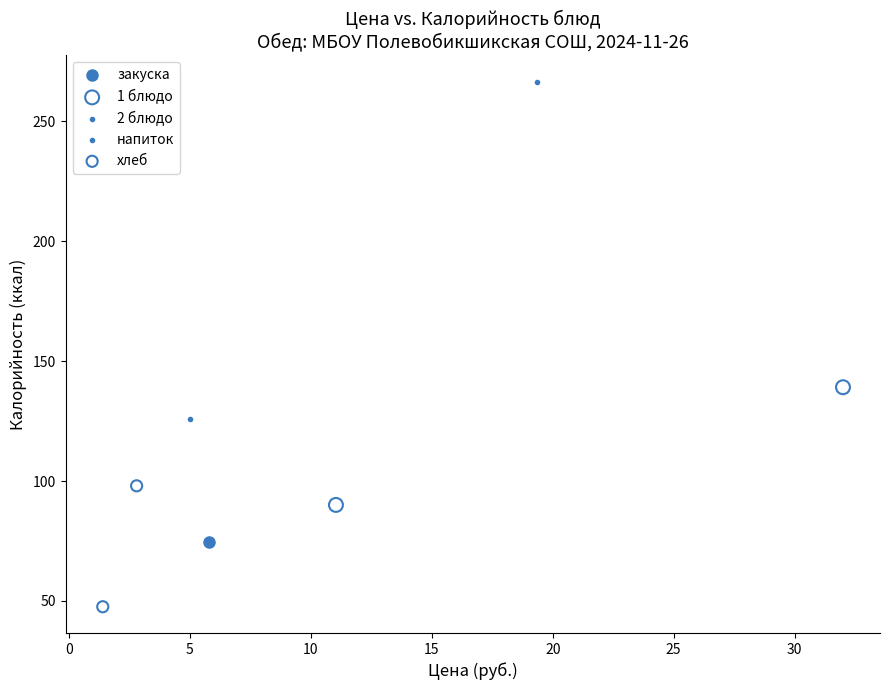

Which series reaches the maximum Y coordinate?

2 блюдо